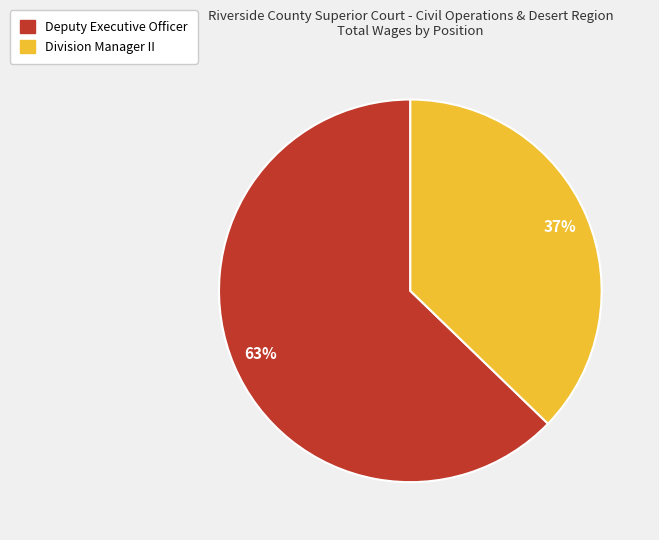

The Division Manager II slice represents 37% of the pie. True or false?

True